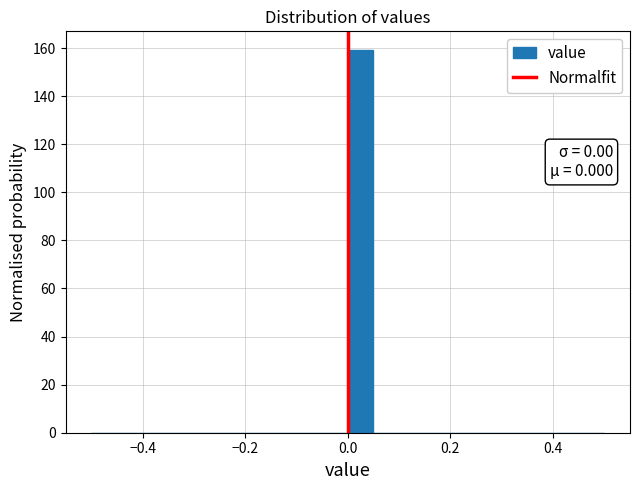

Read against the x-axis, roughly where is the centre of the tallest bar?

0.02